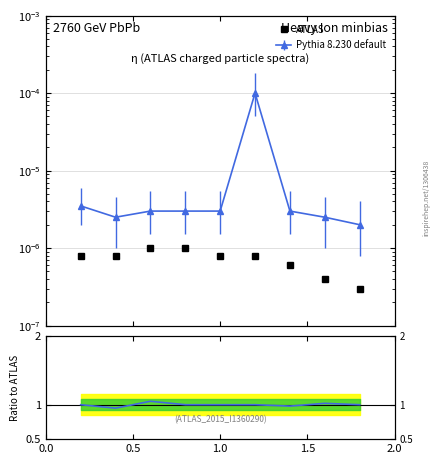

The ATLAS series shows 0.0 at 6. True or false?

False